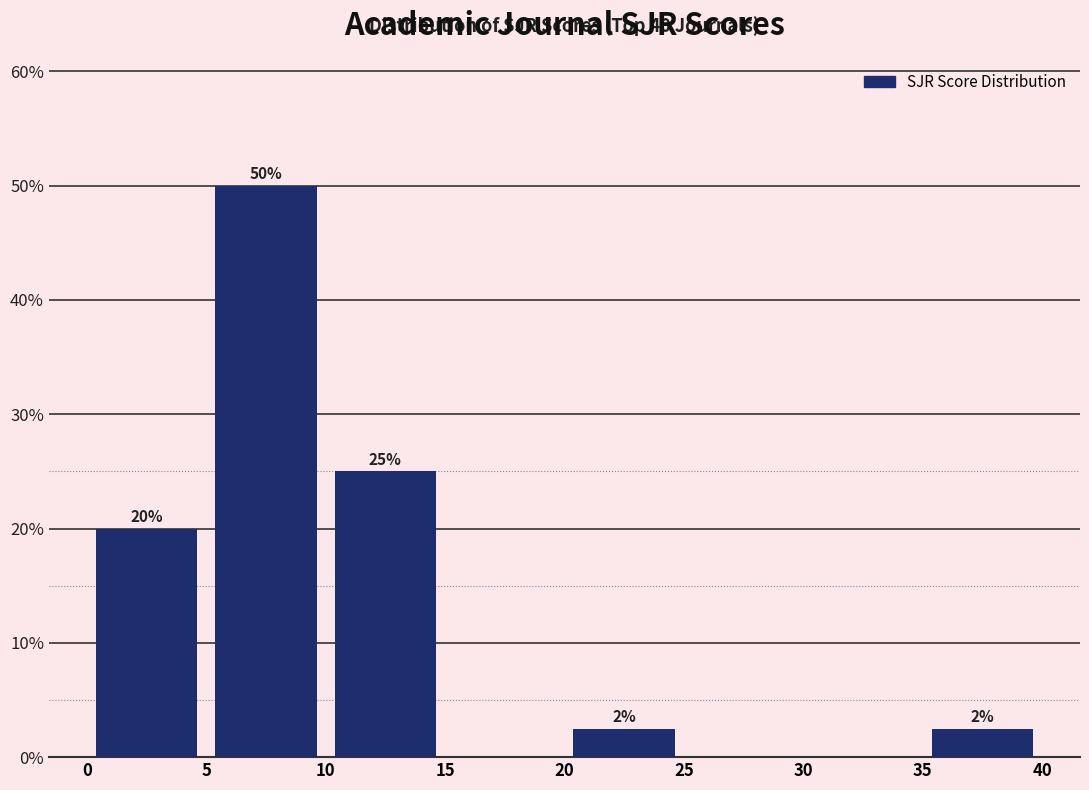

Over which range of the x-axis is the bar tallest?

5 to 10